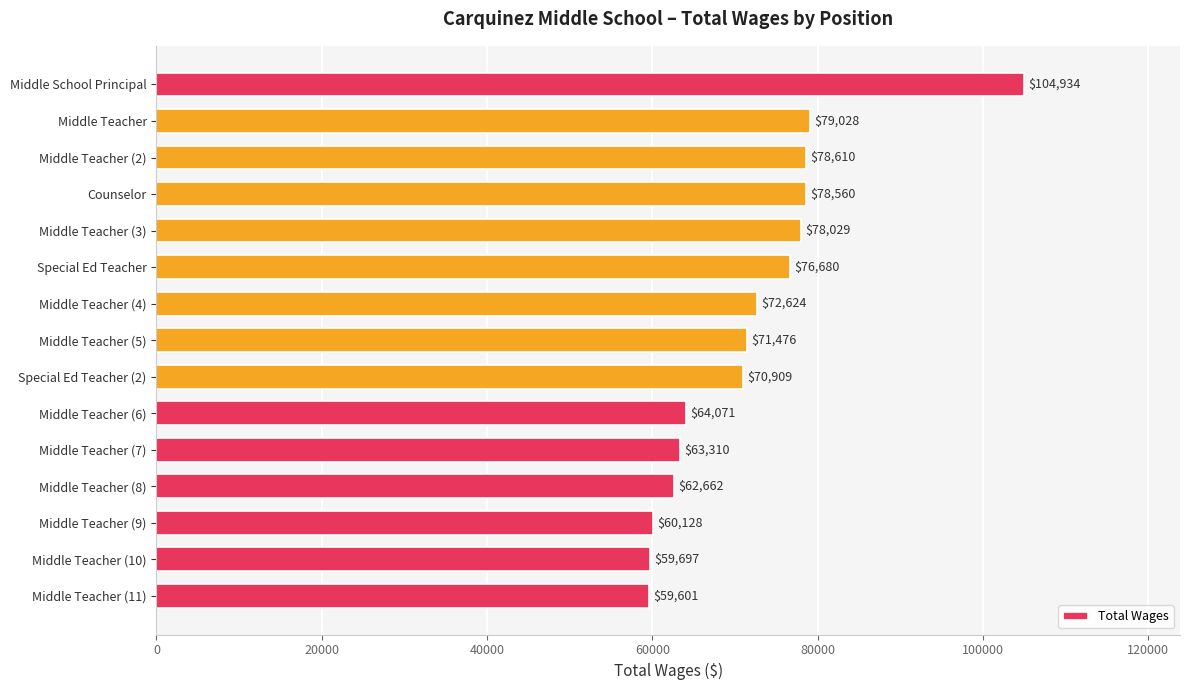

Reading bottom to top, extract all data points from this chart.

Middle Teacher (11)=59601	Middle Teacher (10)=59697	Middle Teacher (9)=60128	Middle Teacher (8)=62662	Middle Teacher (7)=63310	Middle Teacher (6)=64071	Special Ed Teacher (2)=70909	Middle Teacher (5)=71476	Middle Teacher (4)=72624	Special Ed Teacher=76680	Middle Teacher (3)=78029	Counselor=78560	Middle Teacher (2)=78610	Middle Teacher=79028	Middle School Principal=104934